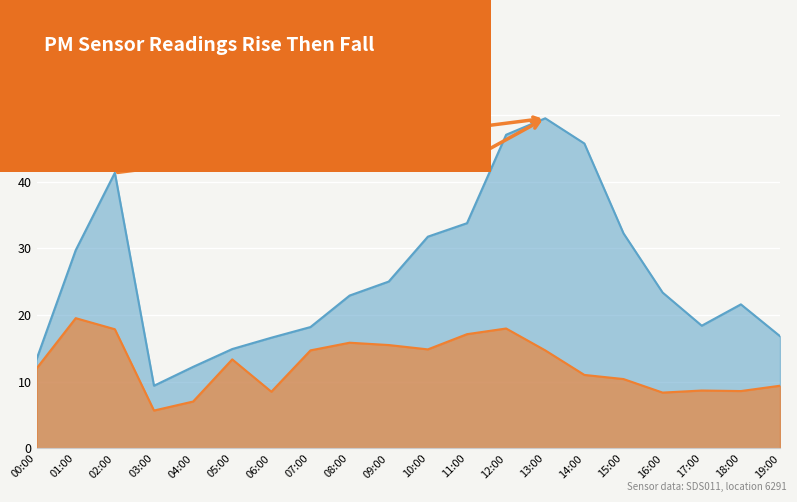

What is the difference between the second highest and minimum values in the P1 series?

37.6